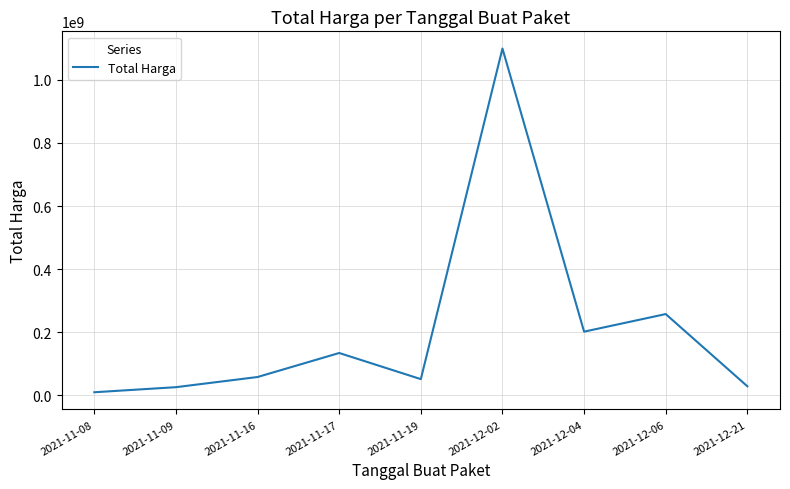

What is the change in value from 2021-11-19 to 2021-12-02?

+1047242340